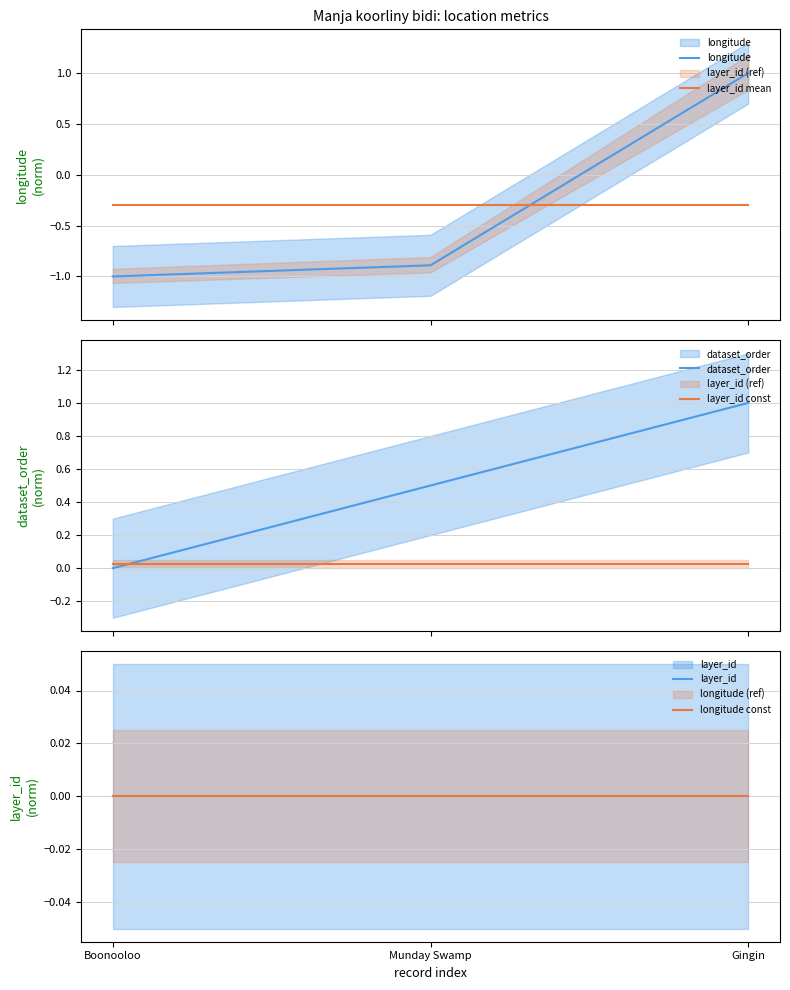

What is the total value across all series at Boonooloo?

-1.3